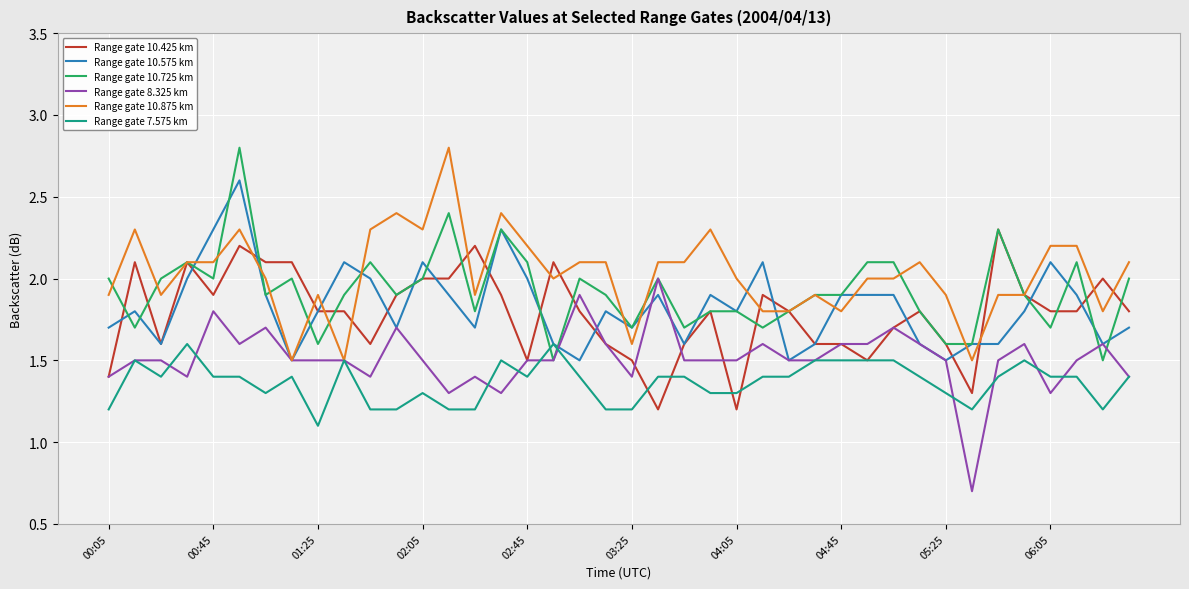

What is the highest value of the Range gate 7.575 km series?

1.6